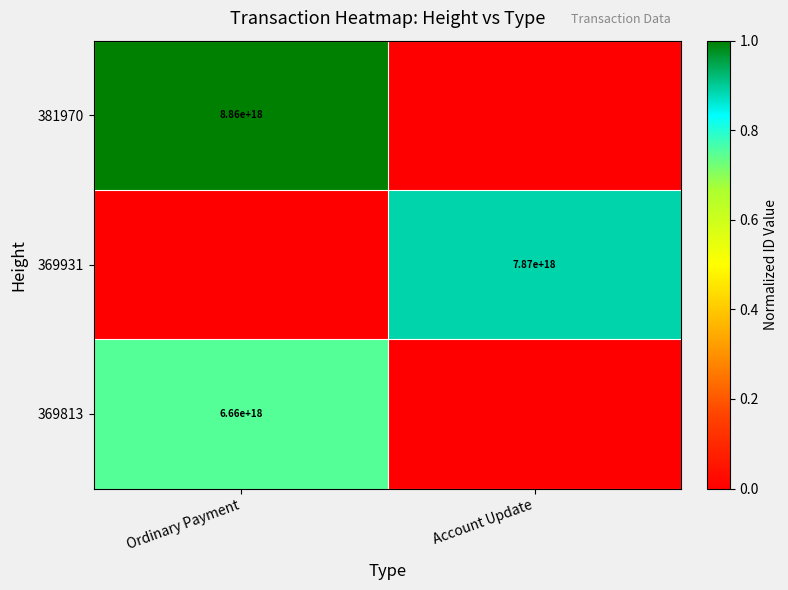

The 381970 series shows 8860000000000000000 at Ordinary Payment. True or false?

True